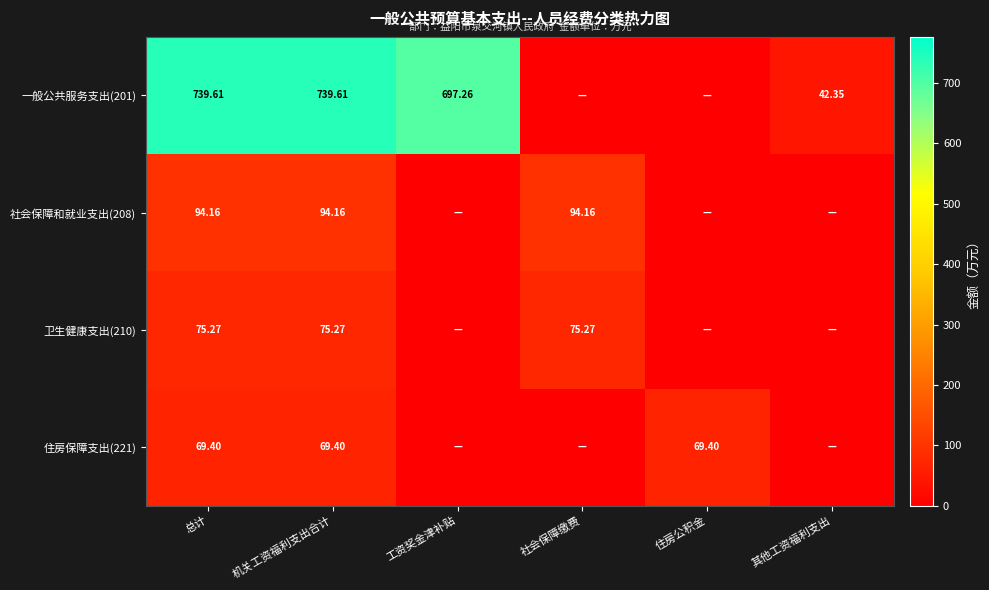

Is the value of 一般公共服务支出(201) at 机关工资福利支出合计 greater than the value of 社会保障和就业支出(208) at 机关工资福利支出合计?

Yes